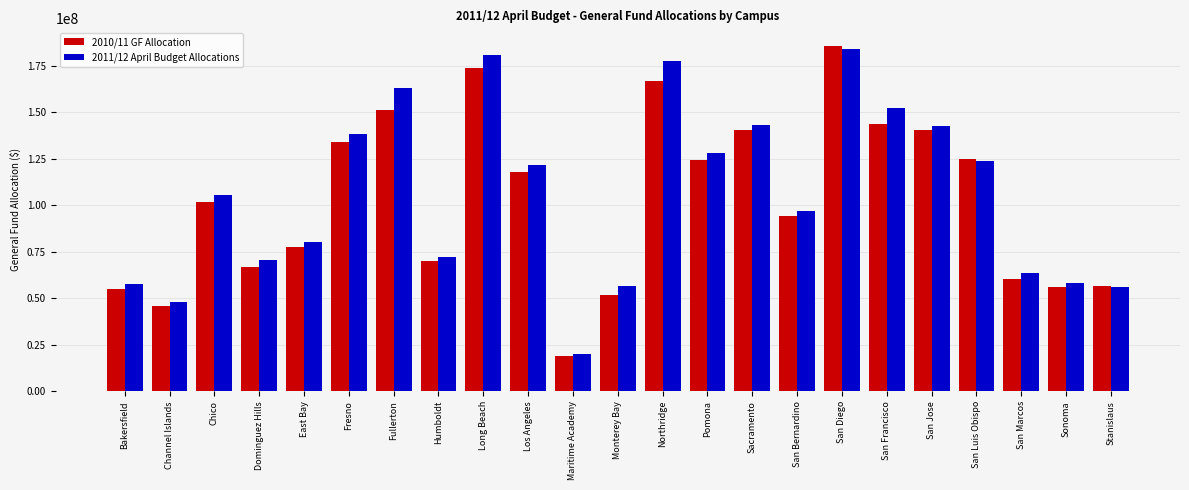

What are all the series names shown in the legend?

2010/11 GF Allocation, 2011/12 April Budget Allocations